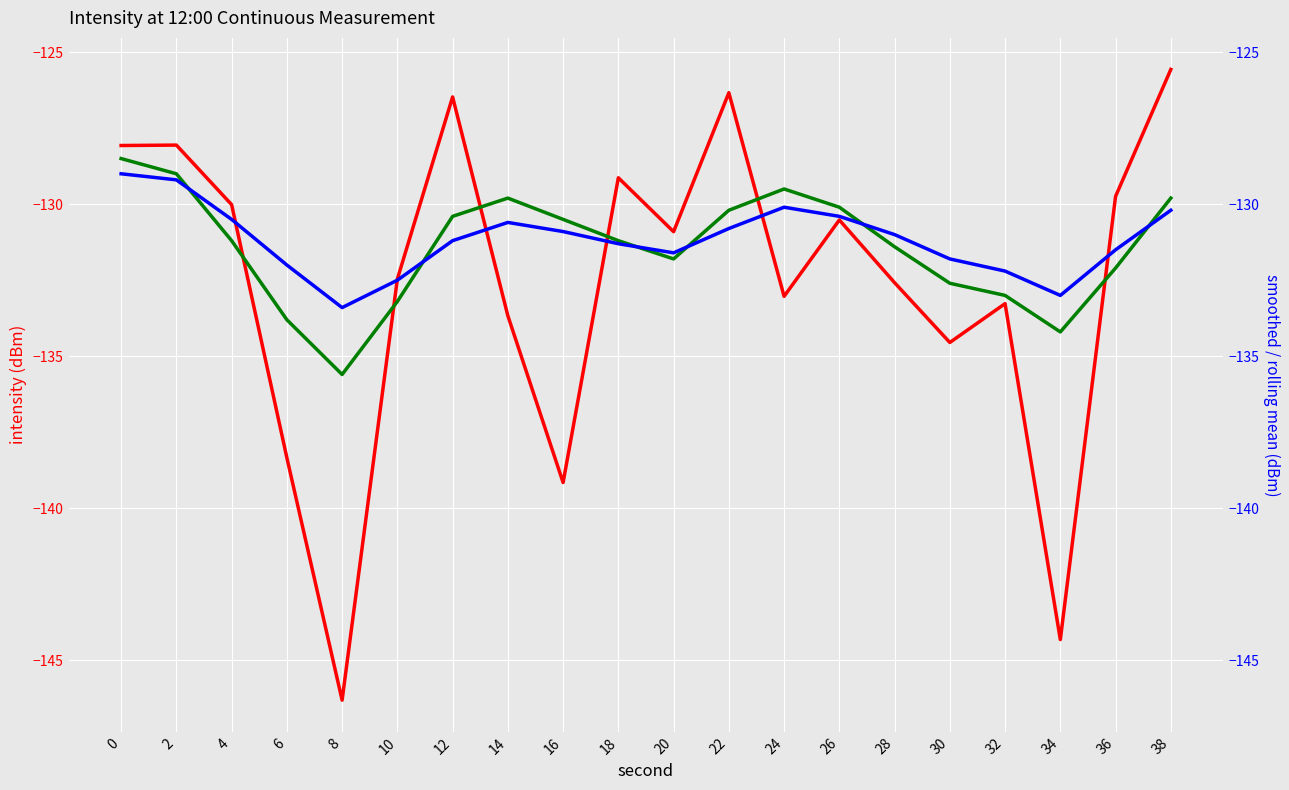

In intensity(dBm), how many points are higher than both neighbors (excluding endpoints)?

6